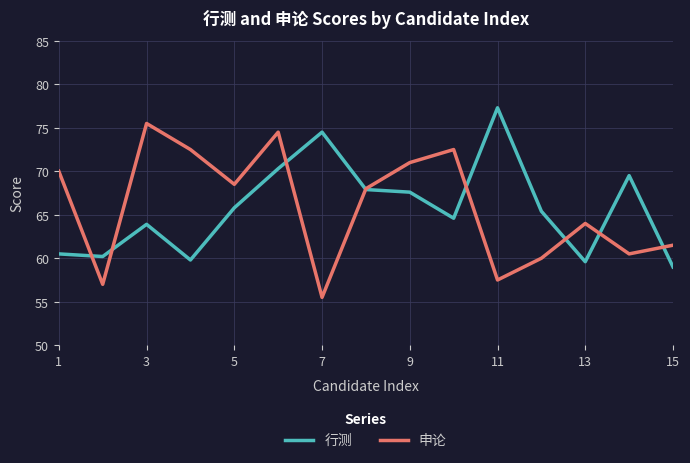

What is the highest value of the 行测 series?

77.3